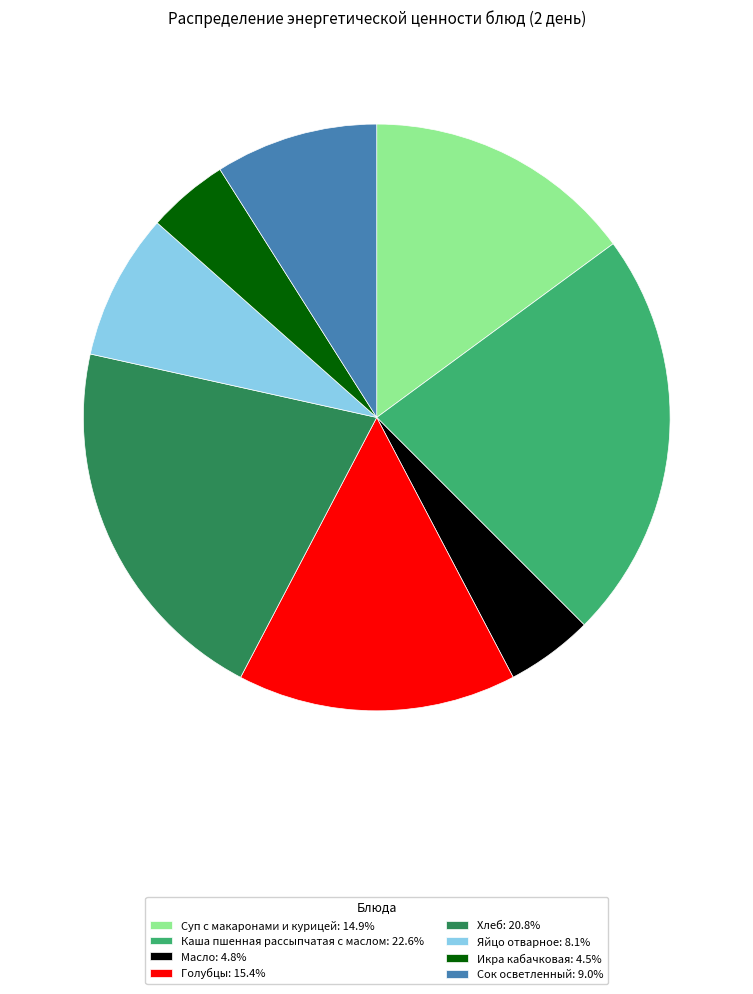

Which category has the biggest portion of the pie?

Каша пшенная рассыпчатая с маслом